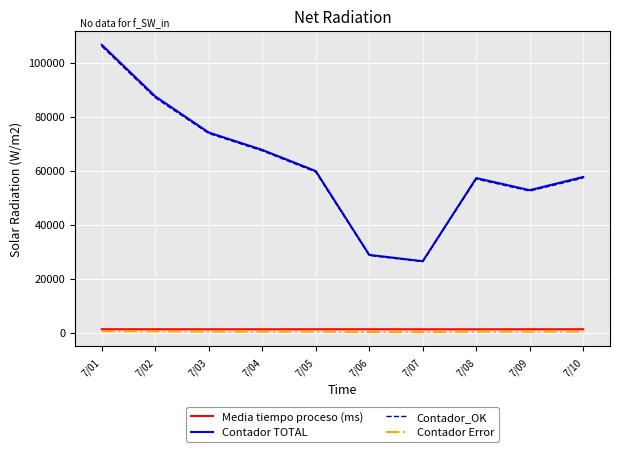

Between 7/04 and 7/10, which series saw the biggest shift?

Contador_OK